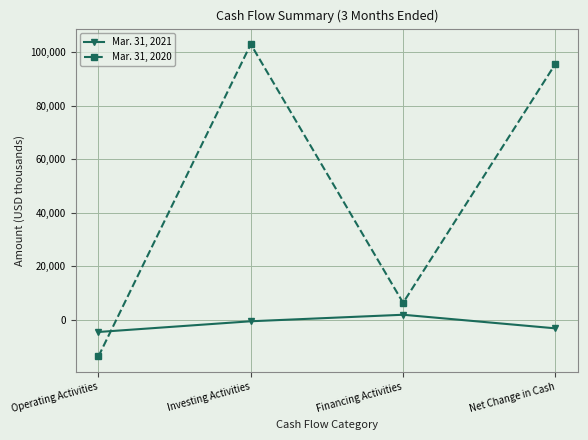

Which series has the largest total across all categories?

Mar. 31, 2020